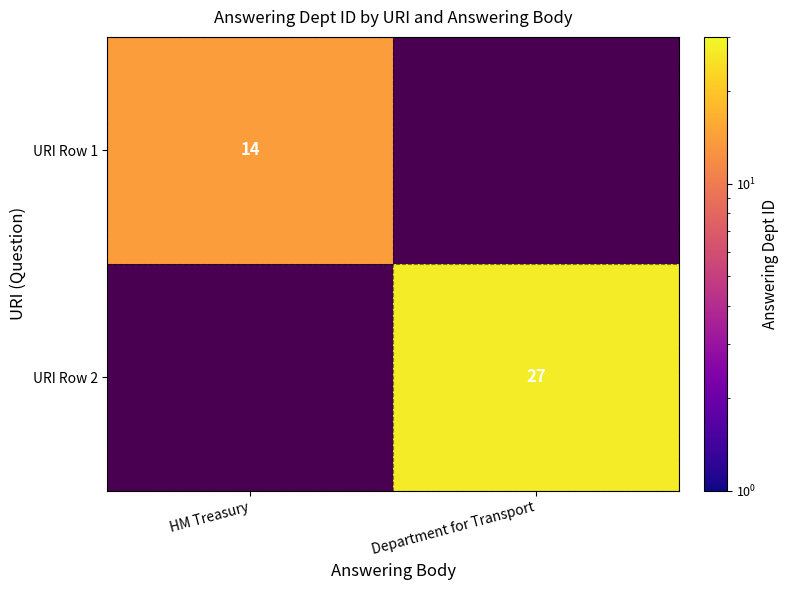

The URI Row 1 series shows 25 at HM Treasury. True or false?

False